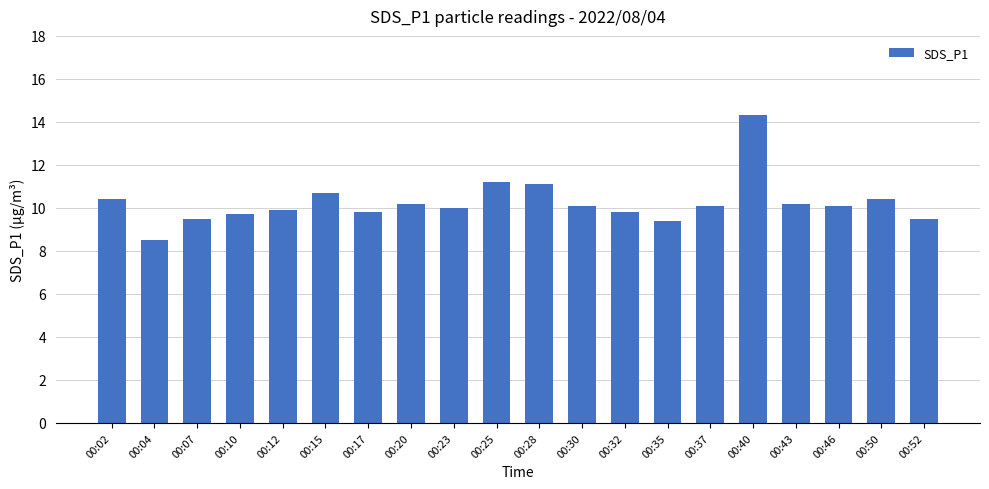

What is the ratio of the value at 00:07 to the value at 00:20?

0.9